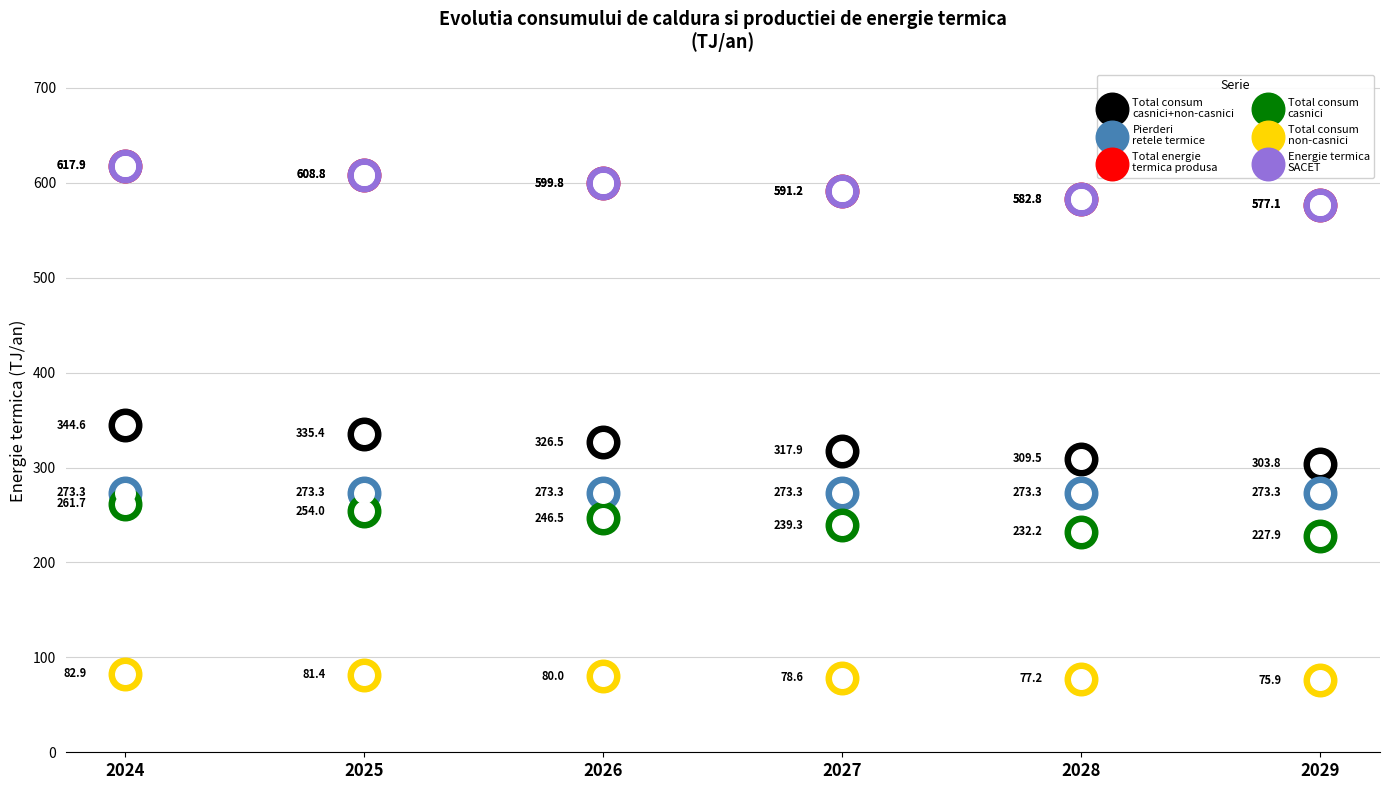

Which series contains the highest Y value?

Total energie
termica produsa